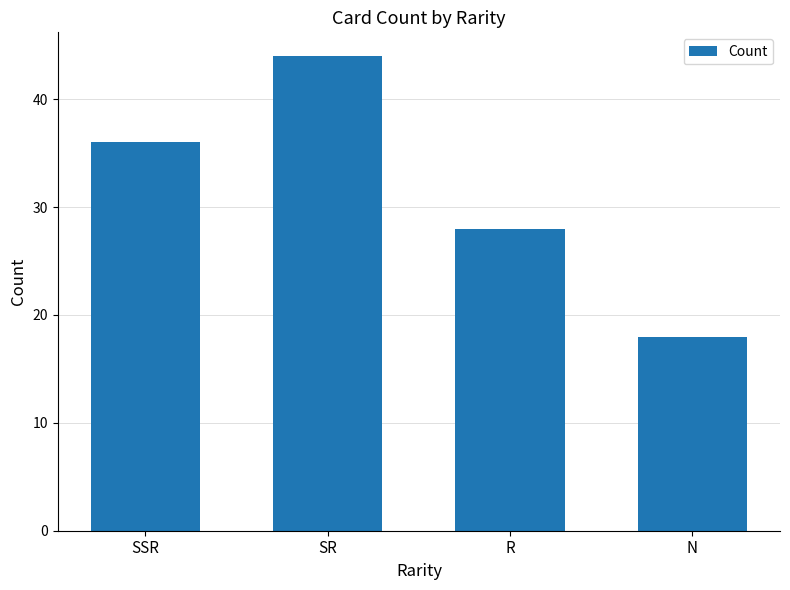

What is the label of the 1st bar from the right?

N